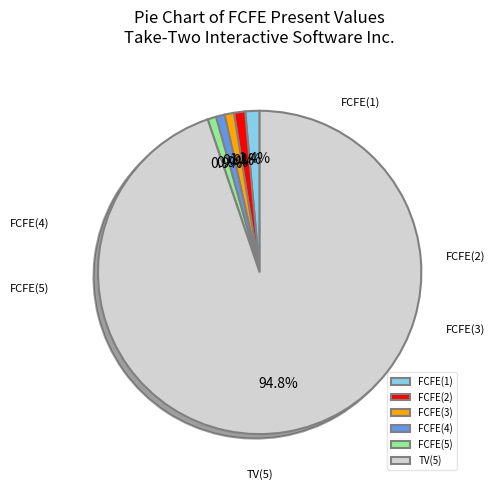

To the nearest percent, what percentage of the pie is FCFE(2)?

1%